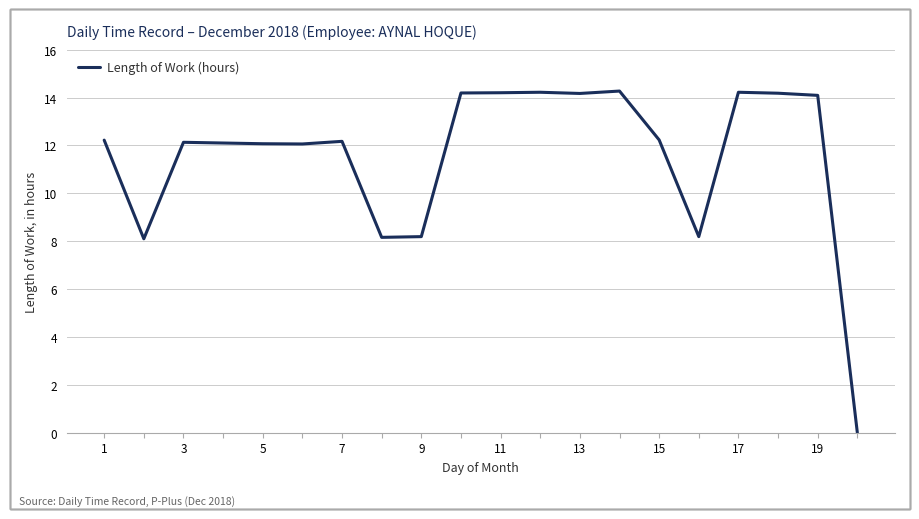

What is the greatest value displayed?

14.3